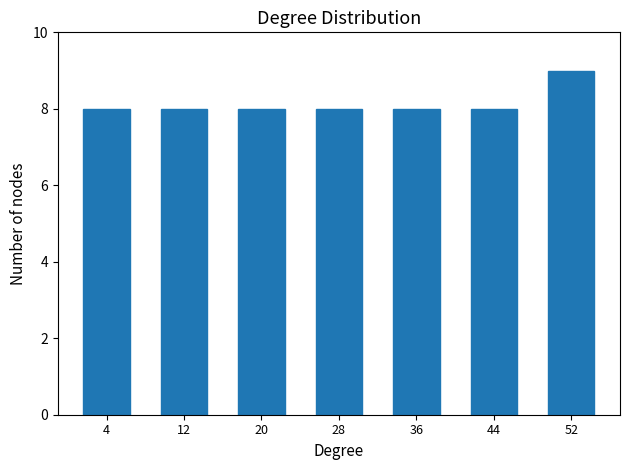

Reading left to right, list every bar in this chart as the range it spans on the x-axis followed by its height. The values are not printed on the chart, so give them approximately, as read against the axis.

0 to 8: 8
8 to 16: 8
16 to 24: 8
24 to 32: 8
32 to 40: 8
40 to 48: 8
48 to 56: 9